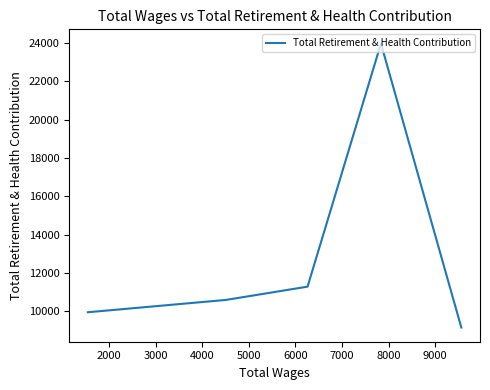

What is the greatest value displayed?

23976